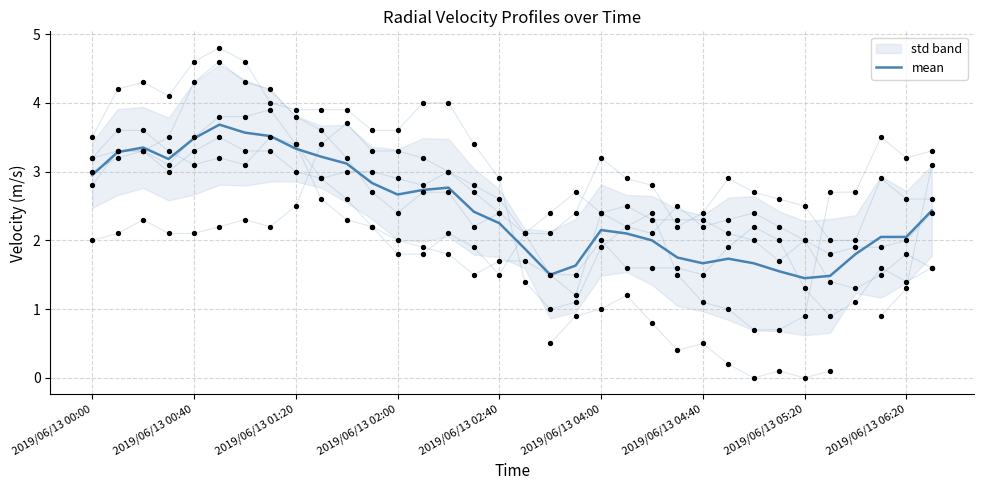

What is the change in value from 2019/06/13 00:40 to 2019/06/13 06:20?

-1.4